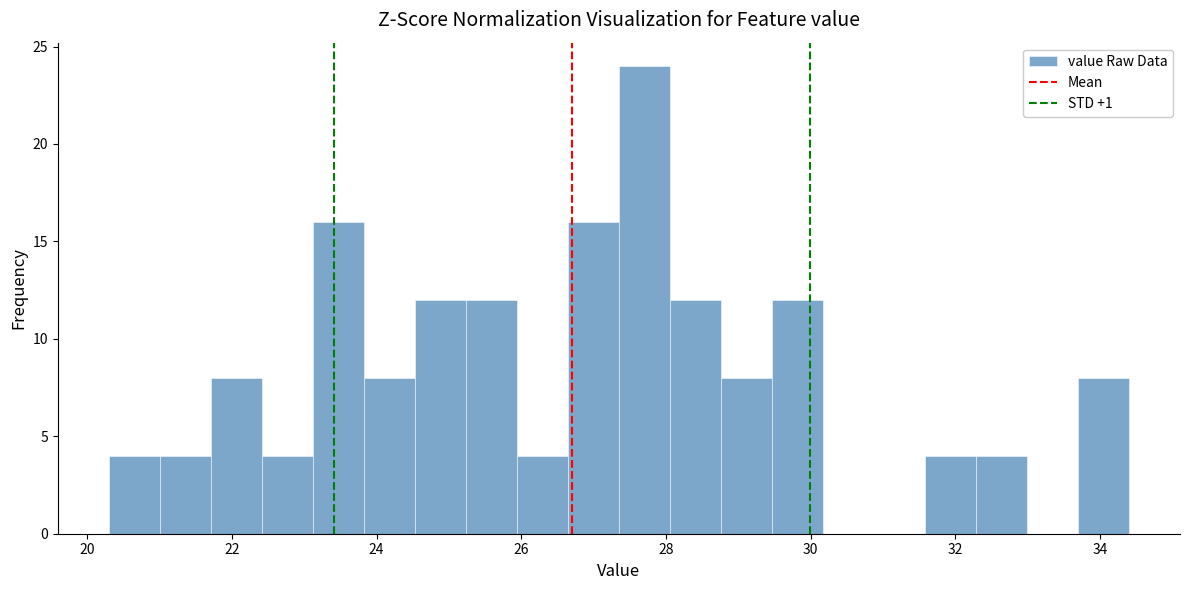

Read against the x-axis, roughly where is the centre of the tallest bar?

27.8